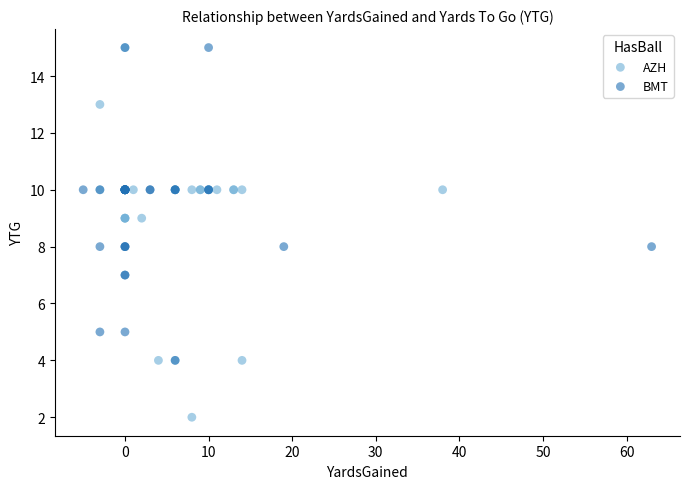

Which series has the widest spread of Y values?

AZH